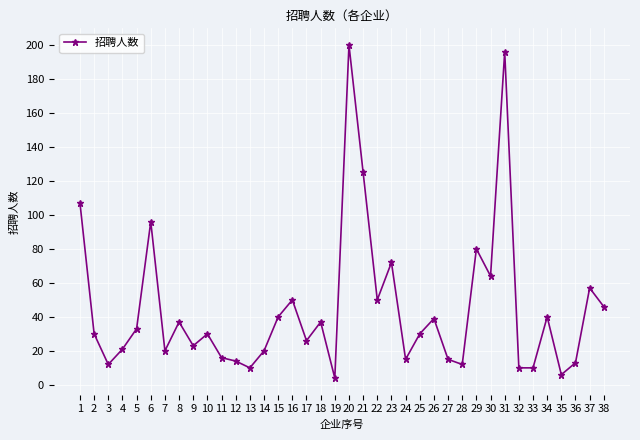

Approximately how many times larger is the value at 35 compared to 28?

0.5